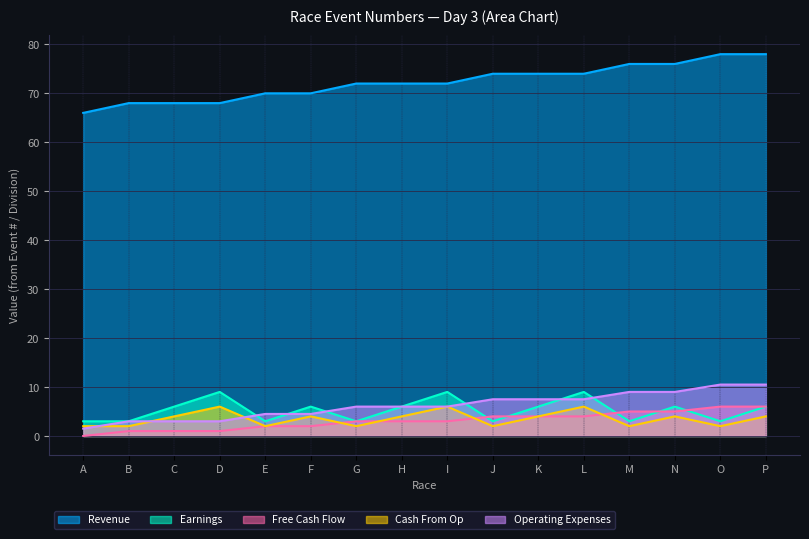

True or false: Free Cash Flow and Revenue cross at least once.

False